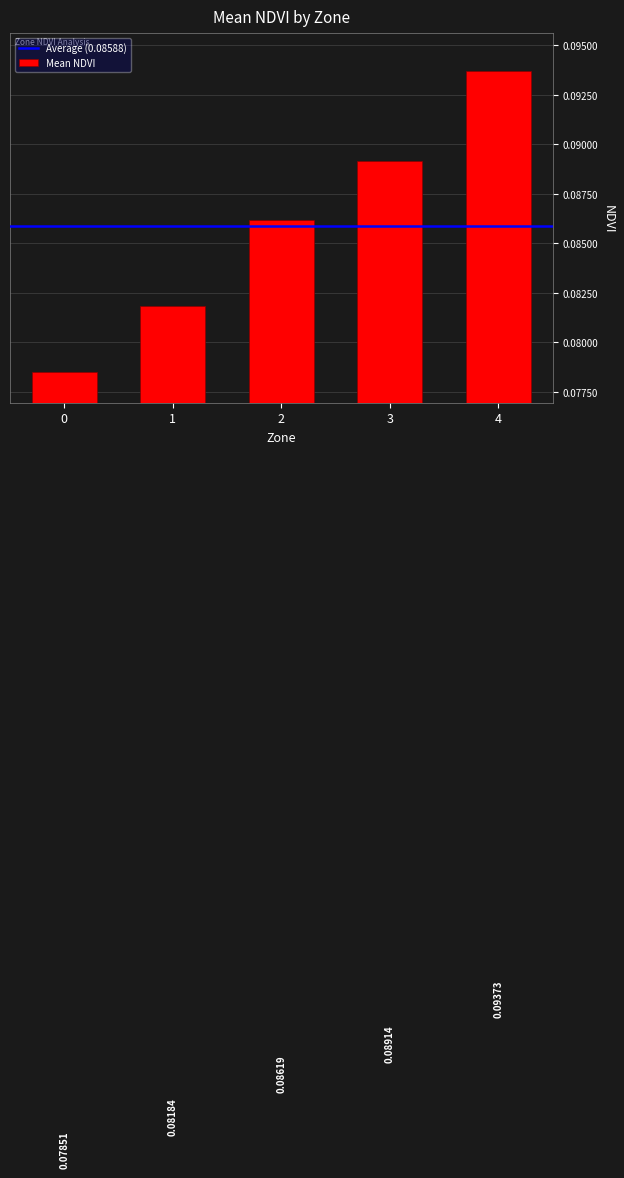

Is it true that the value at 3 is 0.0?

False